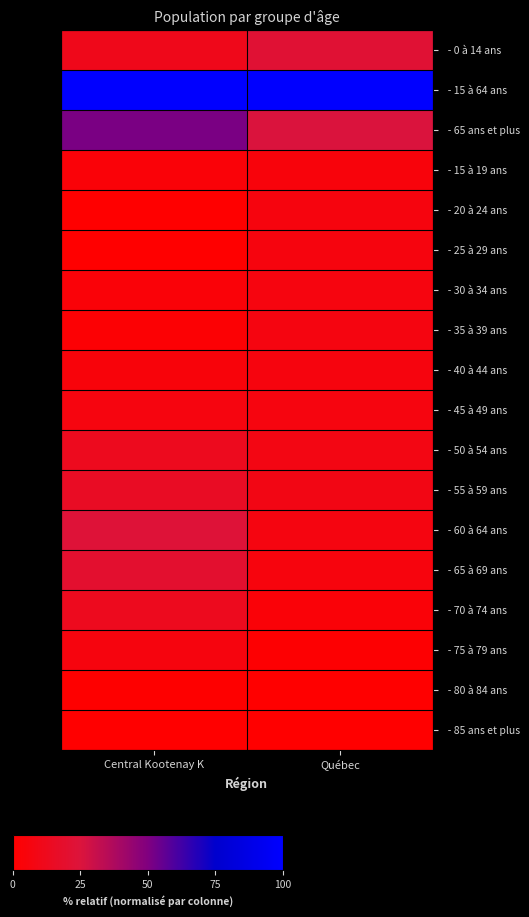

What is the greatest value displayed?

100.0